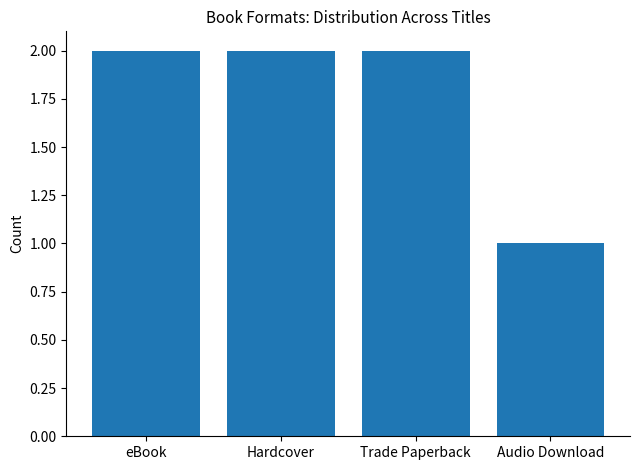

What is the sum of the values at Audio Download and Hardcover?

3